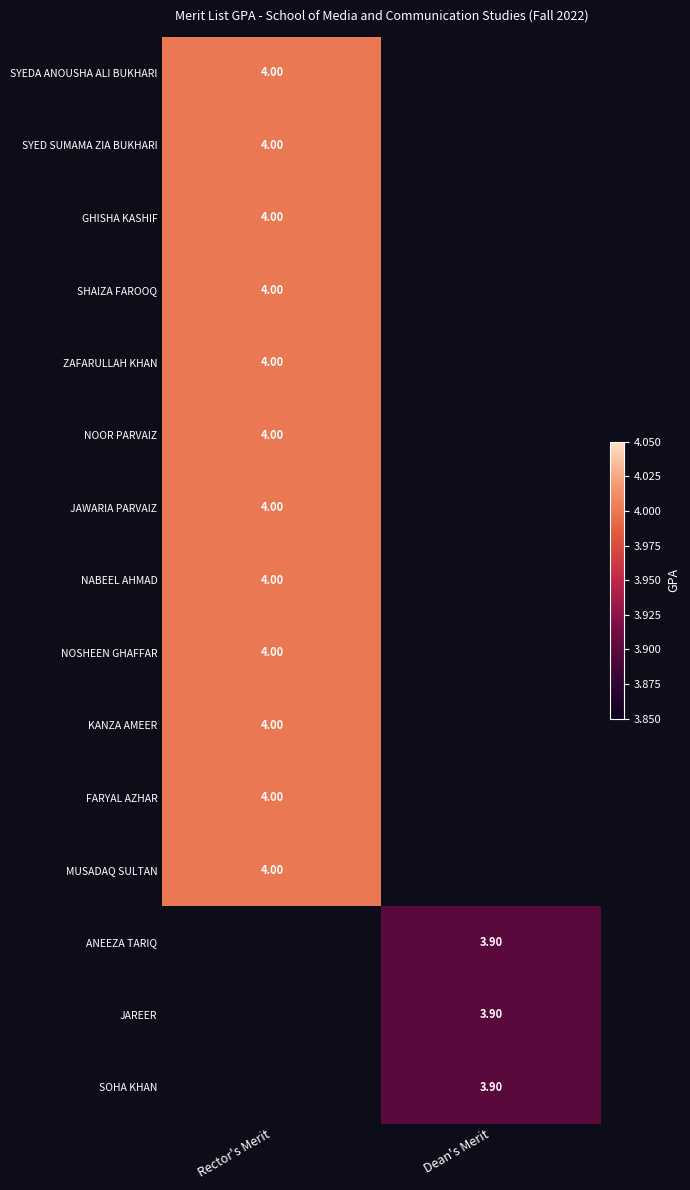

List the labels in order of SYED SUMAMA ZIA BUKHARI value, largest first.

Rector's Merit, Dean's Merit